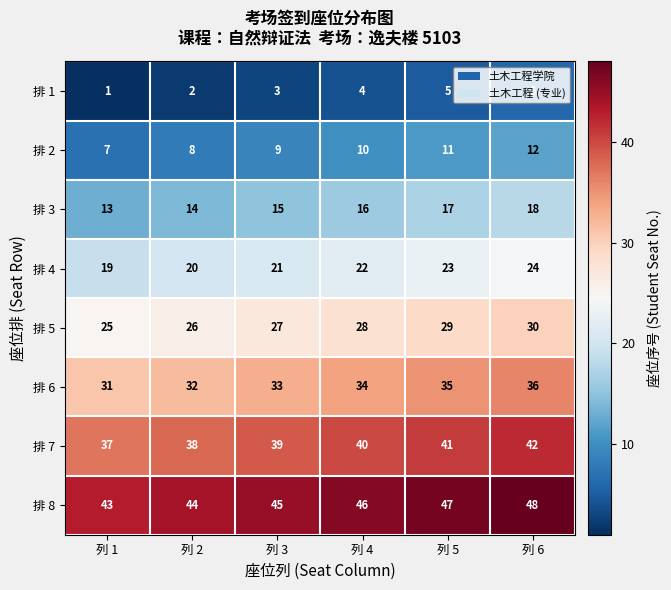

How many data points does each series have?

6